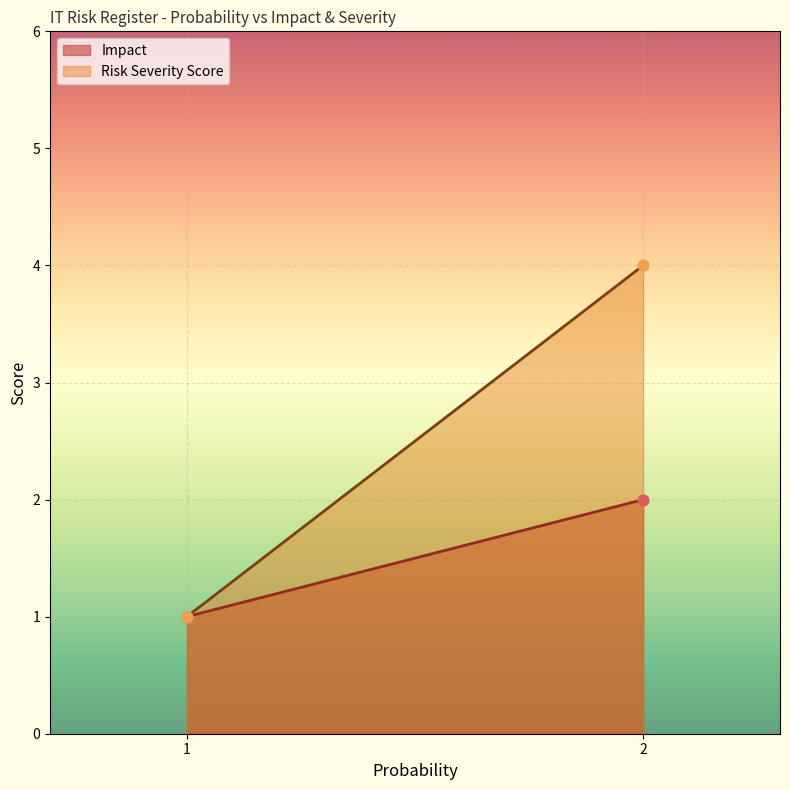

Which series has the largest total across all categories?

Risk Severity Score